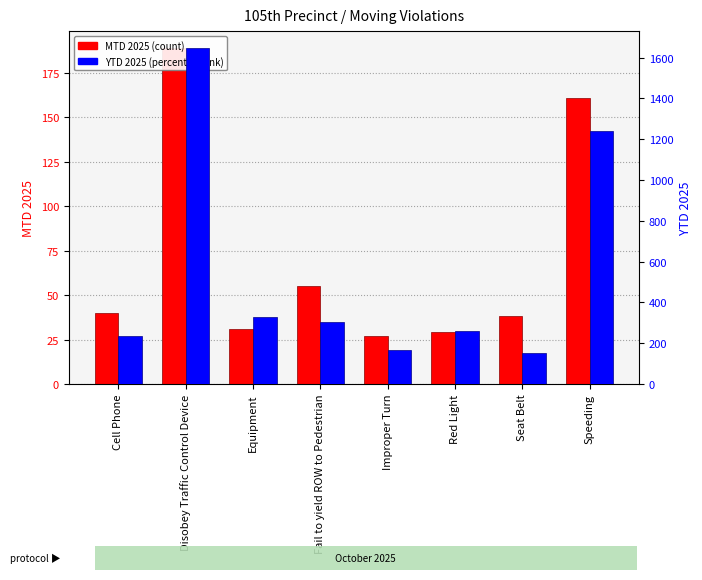

What is the difference between the maximum and second lowest values in the YTD 2025 series?

1478